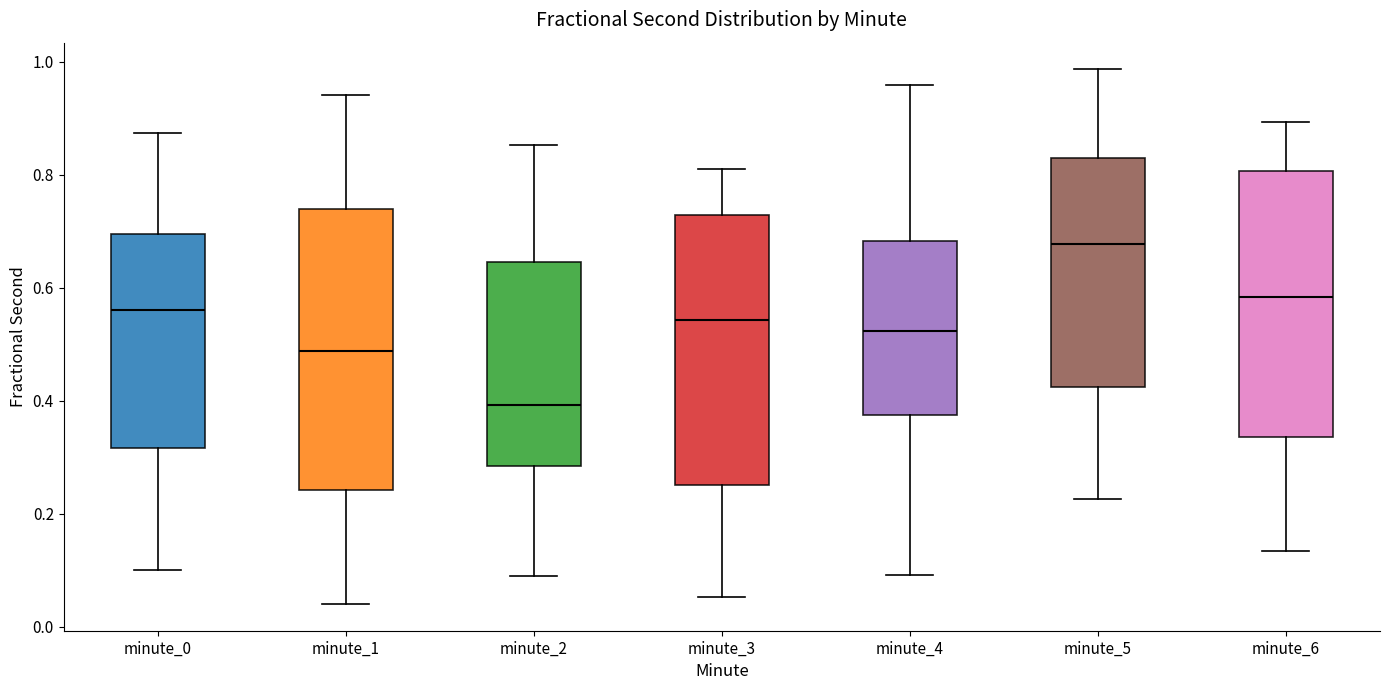

Which box's median line is the highest?

minute_5